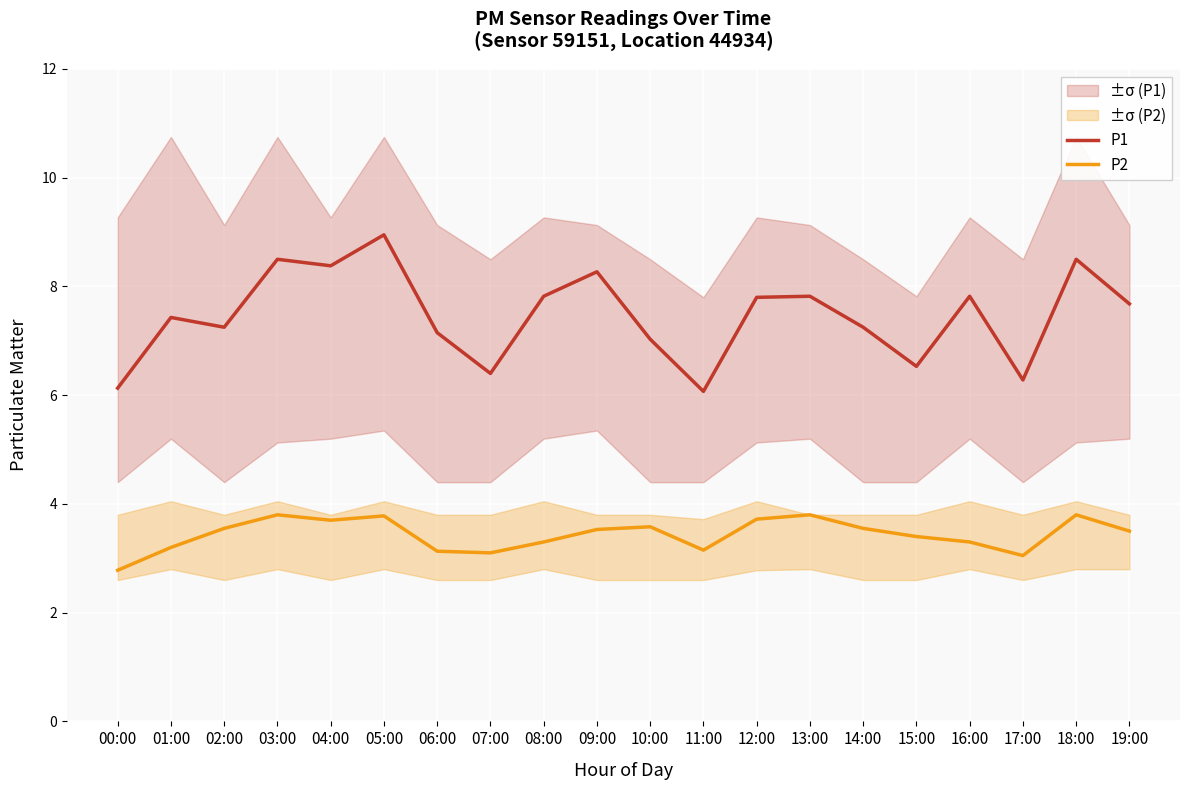

Reading right to left, transcribe all the data shown in this chart.

P1: 19:00=7.7	18:00=8.5	17:00=6.3	16:00=7.8	15:00=6.5	14:00=7.2	13:00=7.8	12:00=7.8	11:00=6.1	10:00=7.0	09:00=8.3	08:00=7.8	07:00=6.4	06:00=7.2	05:00=8.9	04:00=8.4	03:00=8.5	02:00=7.2	01:00=7.4	00:00=6.1
P2: 19:00=3.5	18:00=3.8	17:00=3.0	16:00=3.3	15:00=3.4	14:00=3.5	13:00=3.8	12:00=3.7	11:00=3.1	10:00=3.6	09:00=3.5	08:00=3.3	07:00=3.1	06:00=3.1	05:00=3.8	04:00=3.7	03:00=3.8	02:00=3.5	01:00=3.2	00:00=2.8